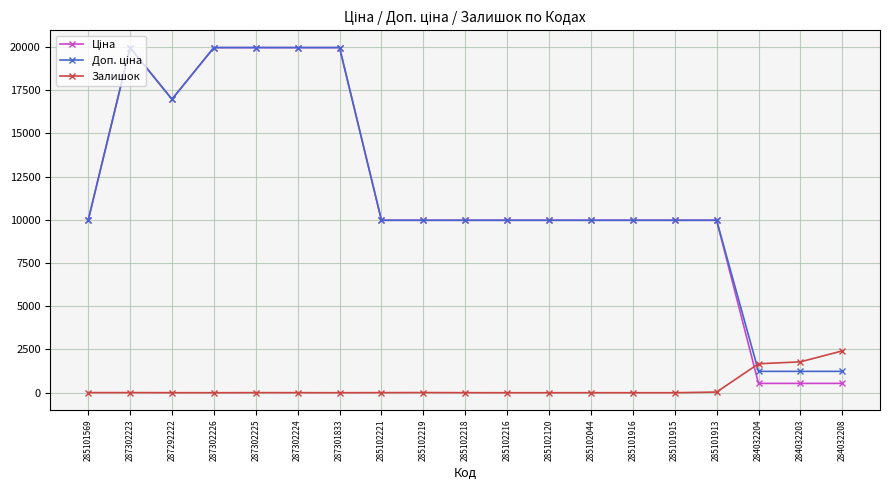

At how many categories does at least one series exceed 7161?

16